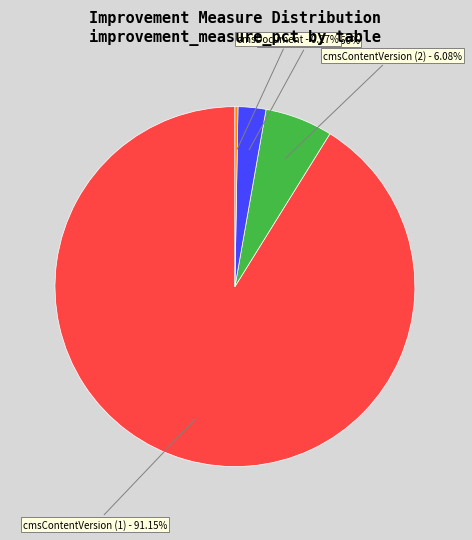

Does any single category account for the majority?

Yes